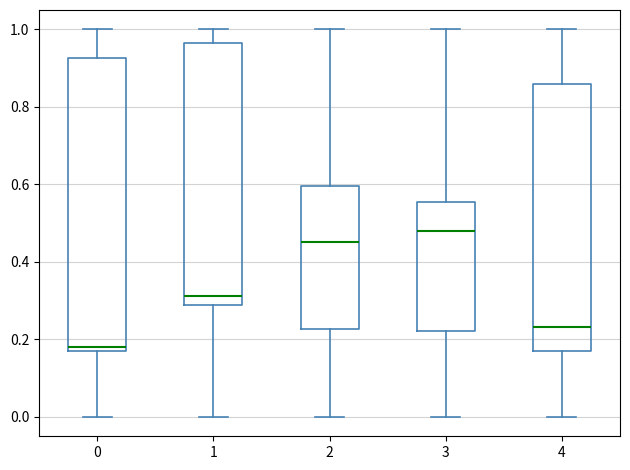

Reading left to right, read every box against the y-axis: the position of its median line, the range the box covers, and the ends of its whiskers. The values are not printed on the chart, so give them approximately, as read against the axis.

0: median 0.18, box 0.16 to 0.92, whiskers 0.00 to 1.00
1: median 0.32, box 0.28 to 0.96, whiskers 0.00 to 1.00
2: median 0.46, box 0.22 to 0.60, whiskers 0.00 to 1.00
3: median 0.48, box 0.22 to 0.56, whiskers 0.00 to 1.00
4: median 0.24, box 0.18 to 0.86, whiskers 0.00 to 1.00